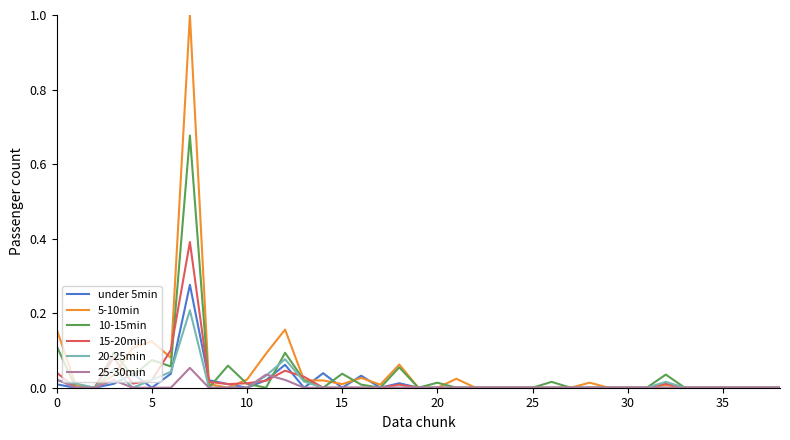

Rank the series by their maximum value, from highest to lowest.

5-10min, 10-15min, 15-20min, under 5min, 20-25min, 25-30min